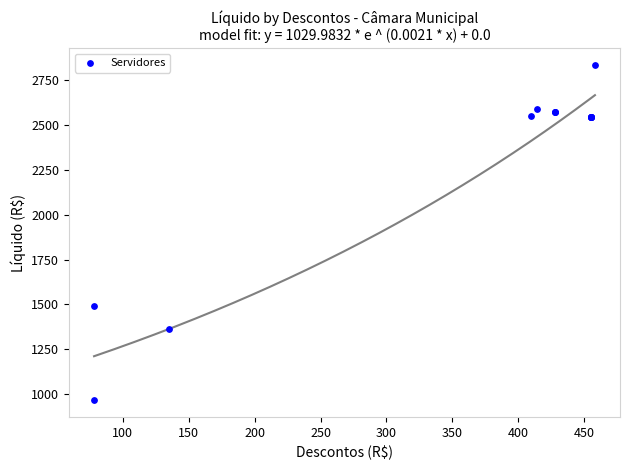

What Y value in the scatter plot is closest to 1899?

1489.1